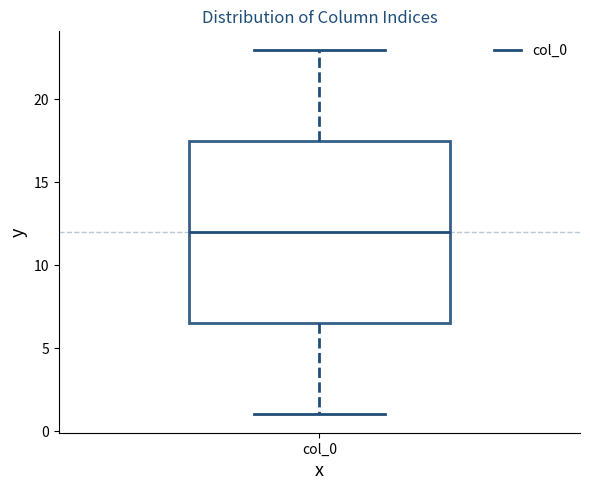

Transcribe this box plot: give where the median line is, the range the box spans, and where the two whiskers end, as read against the y-axis. The values are not printed on the chart, so give them approximately, as read against the axis.

median 12.0, box 6.5 to 17.5, whiskers 1.0 to 23.0